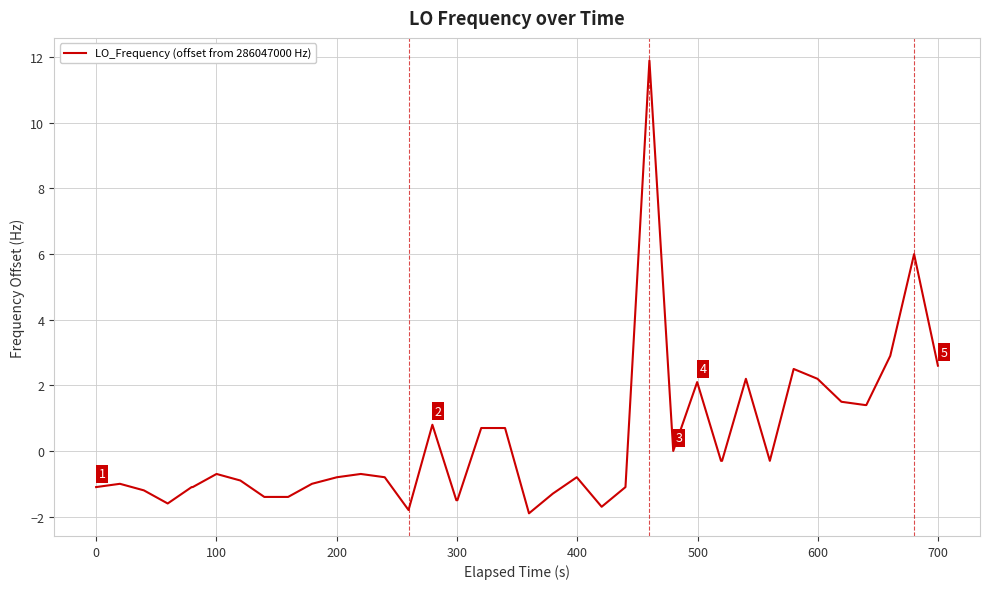

What is the difference between the maximum and second lowest values?

13.7